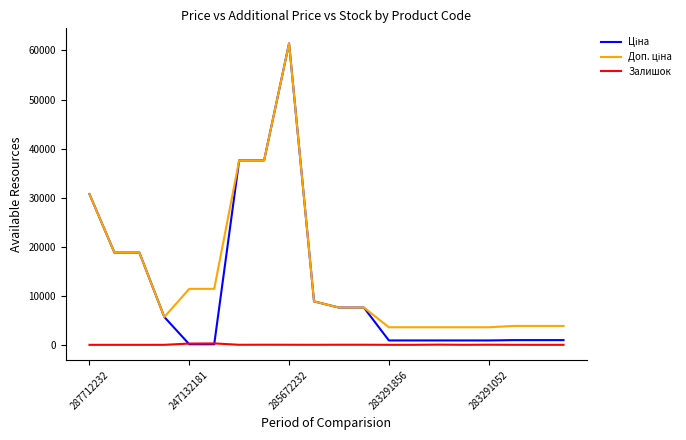

What is the maximum value shown in the chart?

61434.3